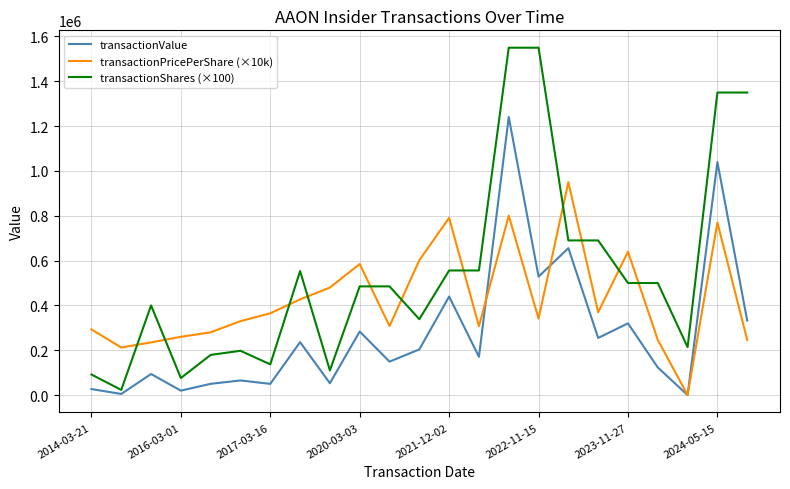

List the series in order of their peak value, lowest first.

transactionPricePerShare (×10k), transactionValue, transactionShares (×100)